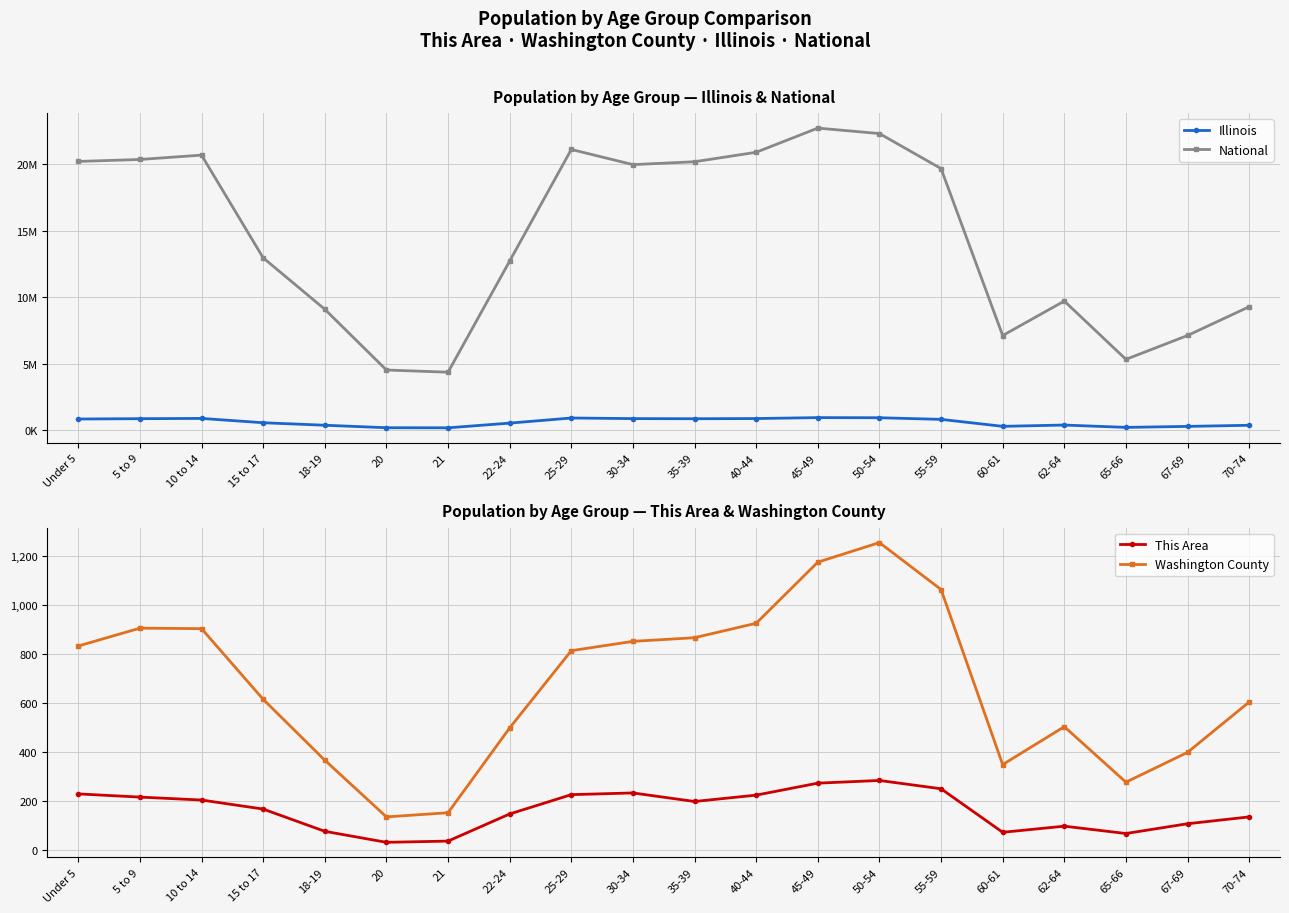

How many data points in Illinois are less than 807778?

10